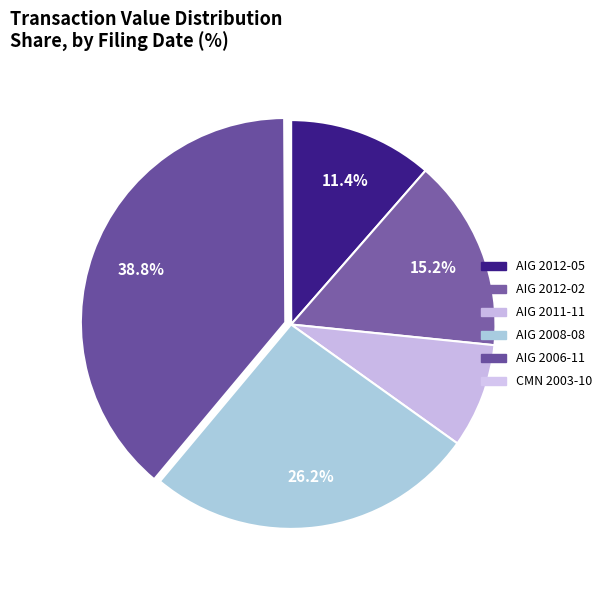

To the nearest percent, what is the difference between the AIG 2012-05 and AIG 2011-11 slice percentages?

3%